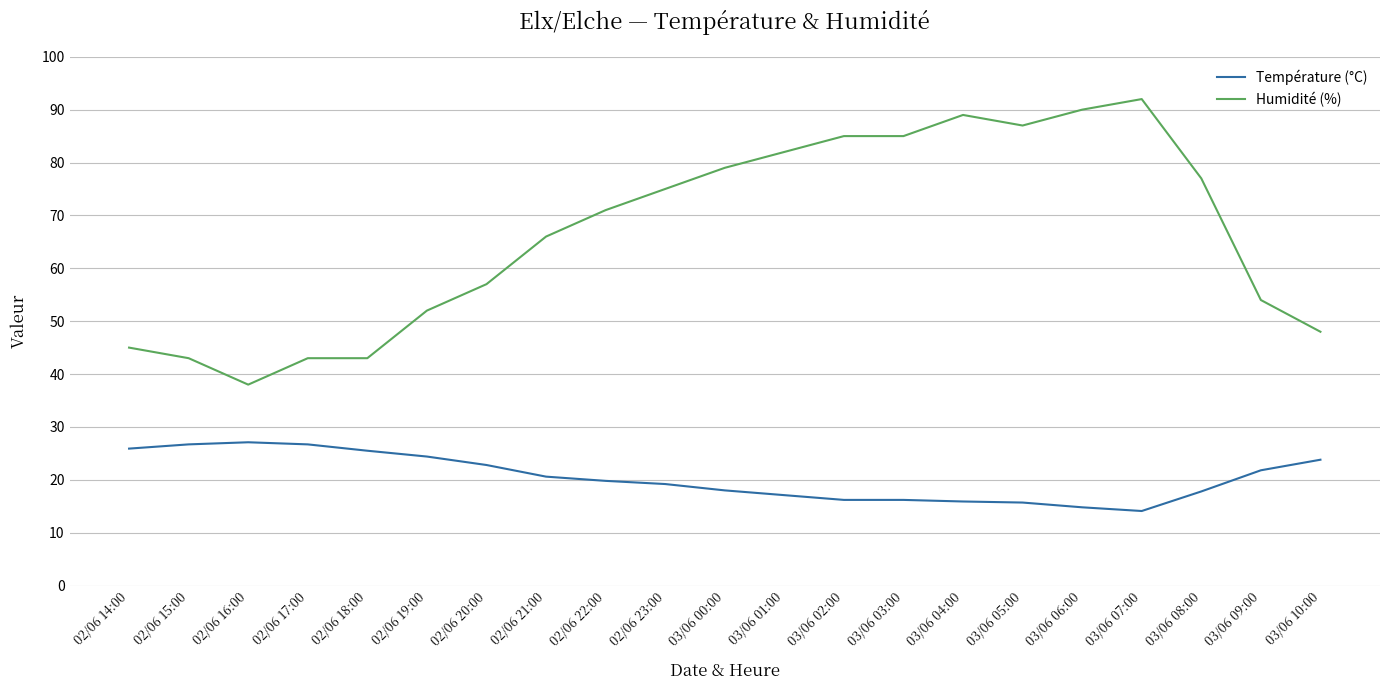

The Humidité (%) series shows 104.6 at 03/06 08:00. True or false?

False